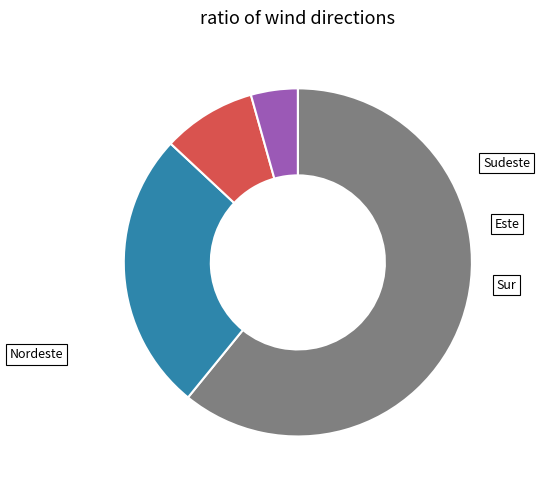

What is the majority slice?

Sudeste